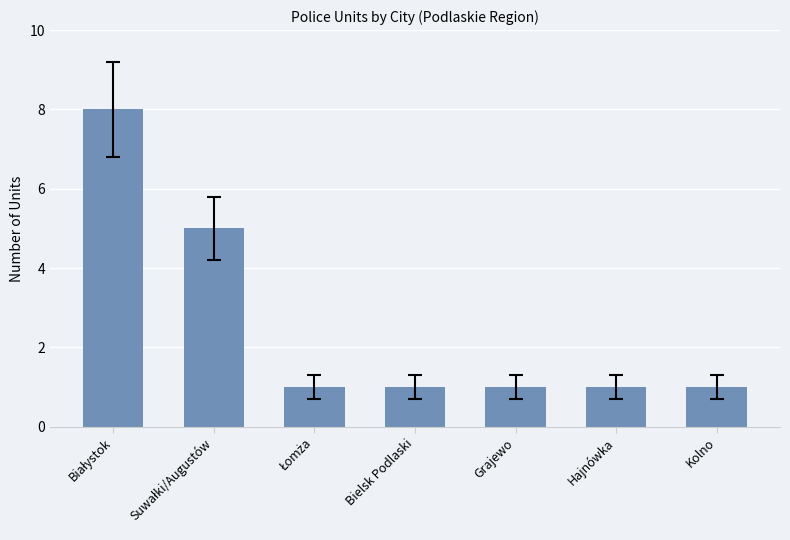

Count the number of categories in the chart.

7